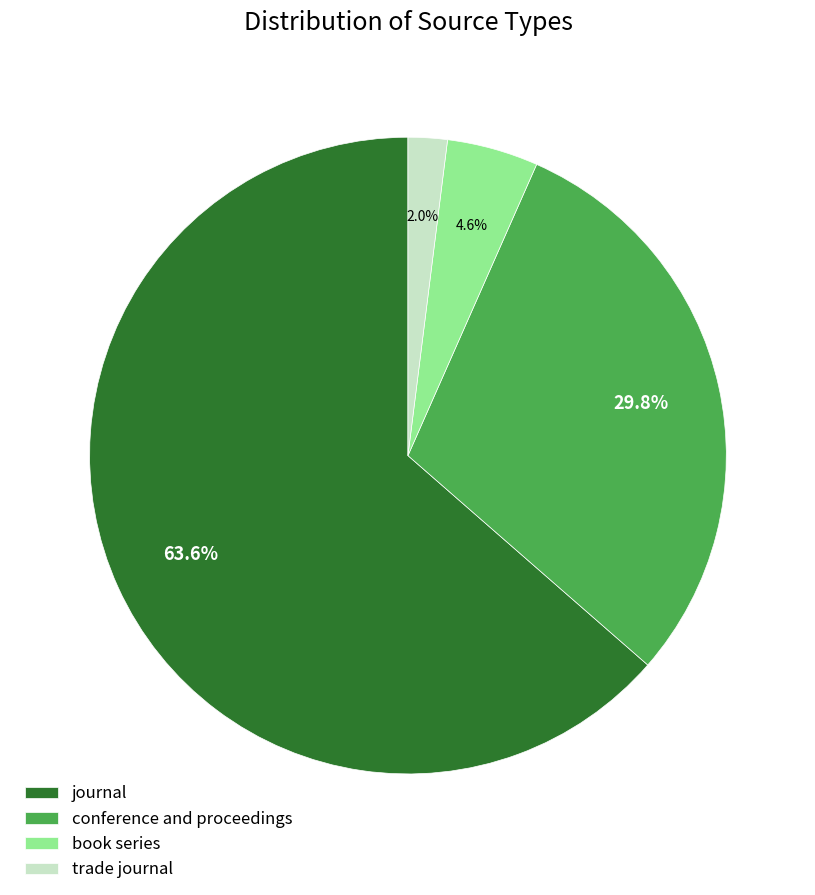

To the nearest percent, what is the difference between the largest and smallest slice percentages?

62%